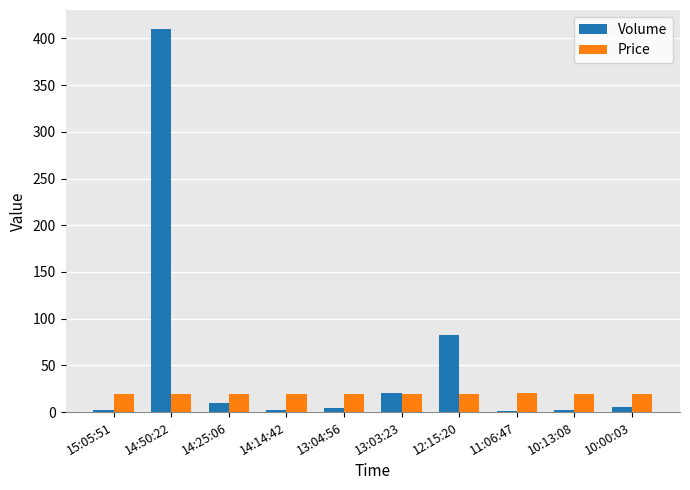

Count the Price values in the range 19 to 20.

10